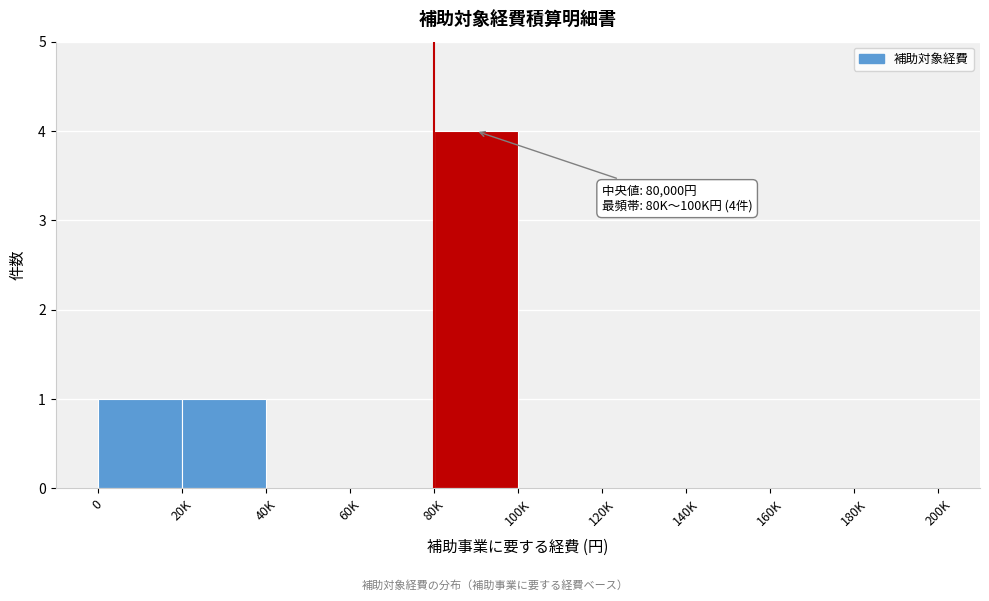

Reading left to right, list all the values displayed in this chart.

0=1	20K=1	40K=0	60K=0	80K=4	100K=0	120K=0	140K=0	160K=0	180K=0